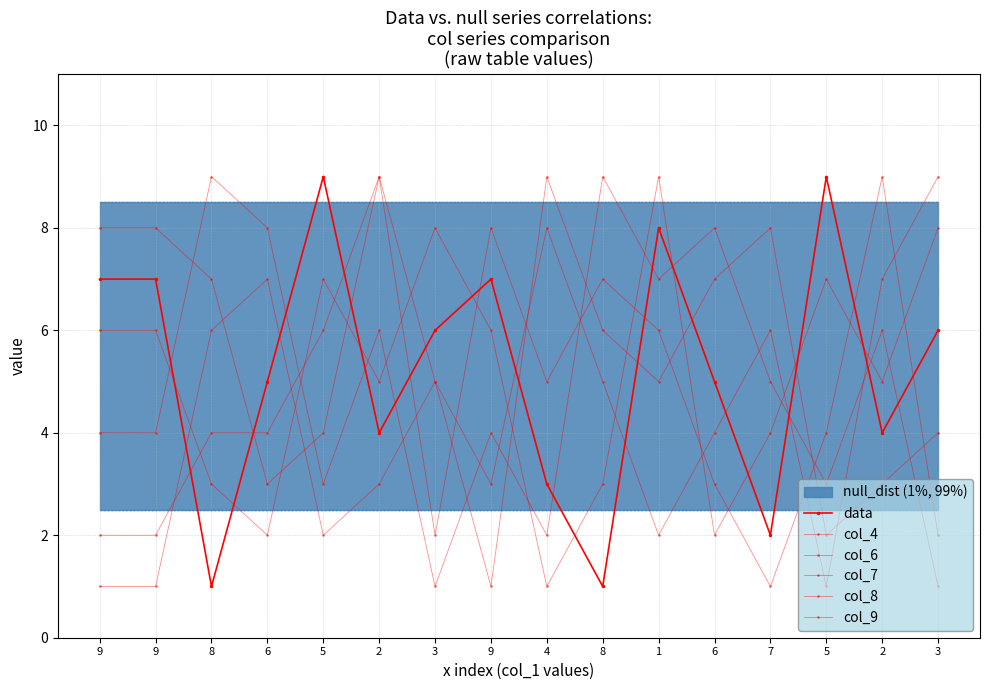

List the series in order of their peak value, highest first.

data, col_4, col_6, col_7, col_8, col_9